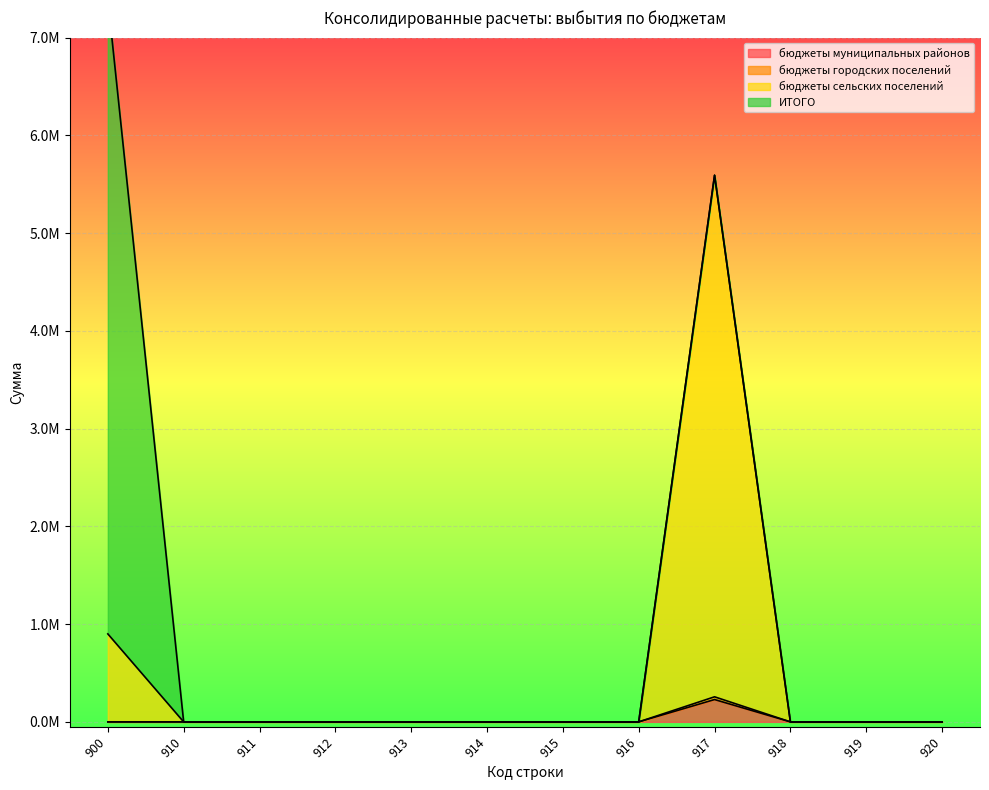

What is the maximum value for бюджеты городских поселений?

228475.4